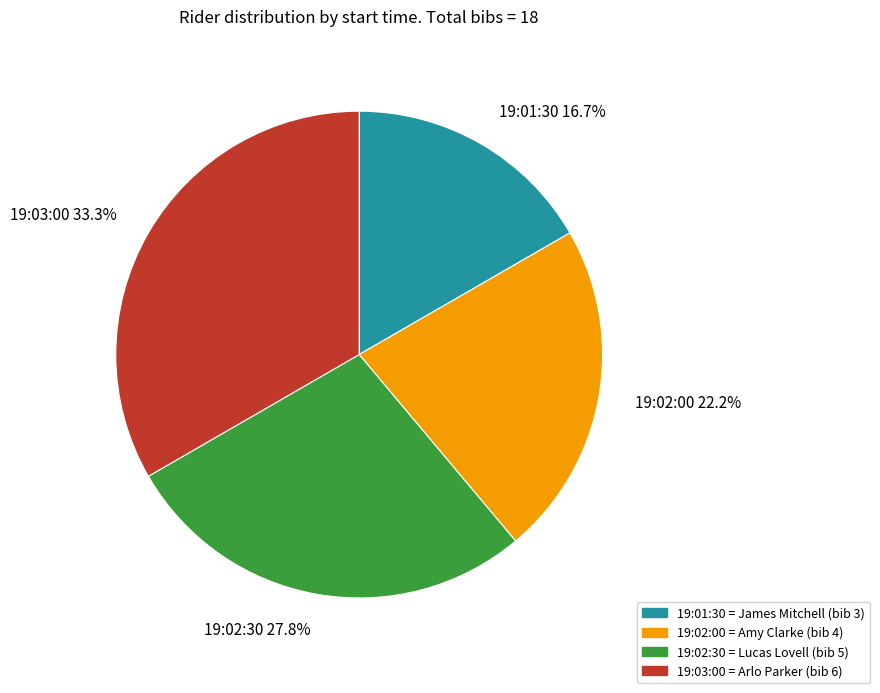

Does any single category account for the majority?

No